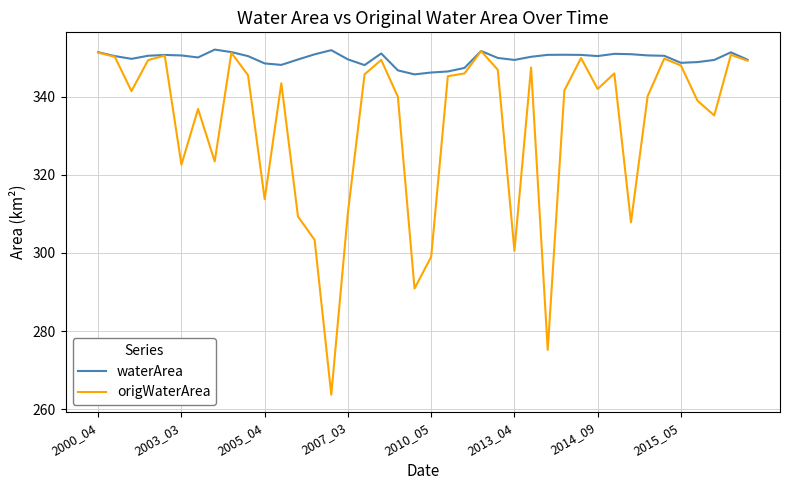

List the series in order of their overall mean, lowest first.

origWaterArea, waterArea